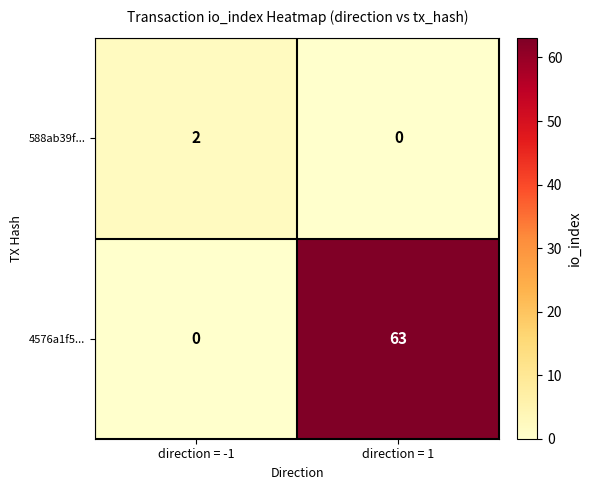

Is it true that 4576a1f5... equals 63 at direction = 1?

True